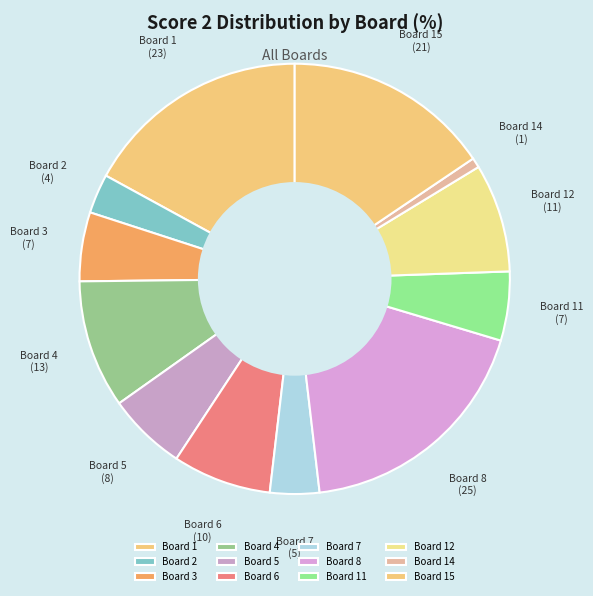

Is the sum of Board 3 and Board 4 greater than half?

No